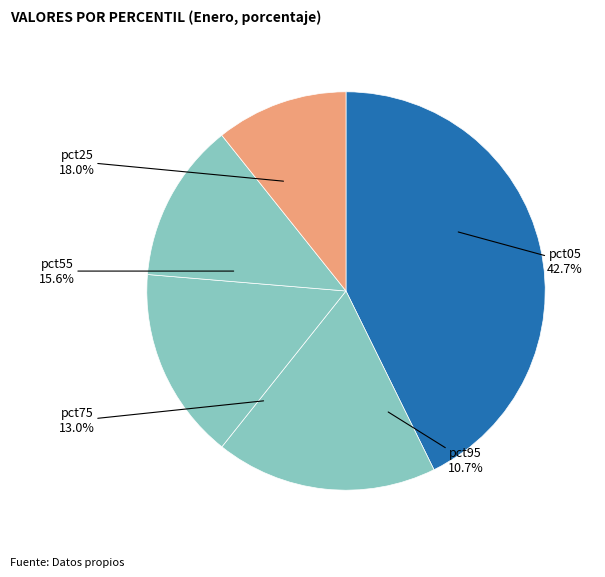

Does any single category account for the majority?

No